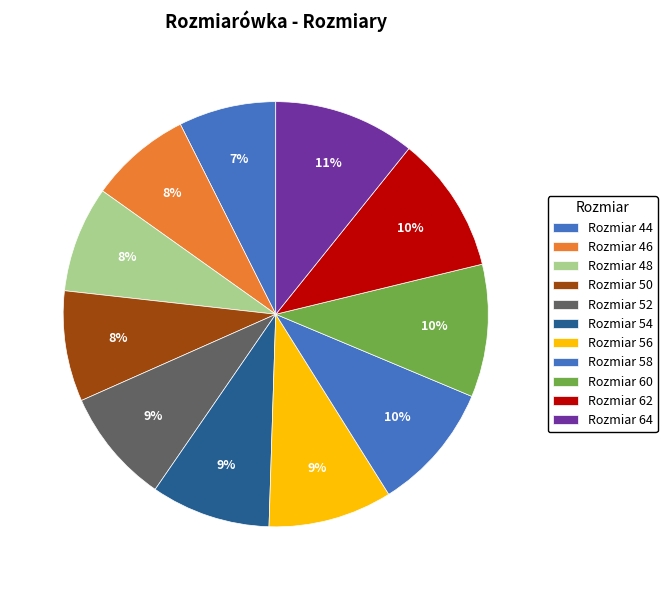

Does any single category account for the majority?

No